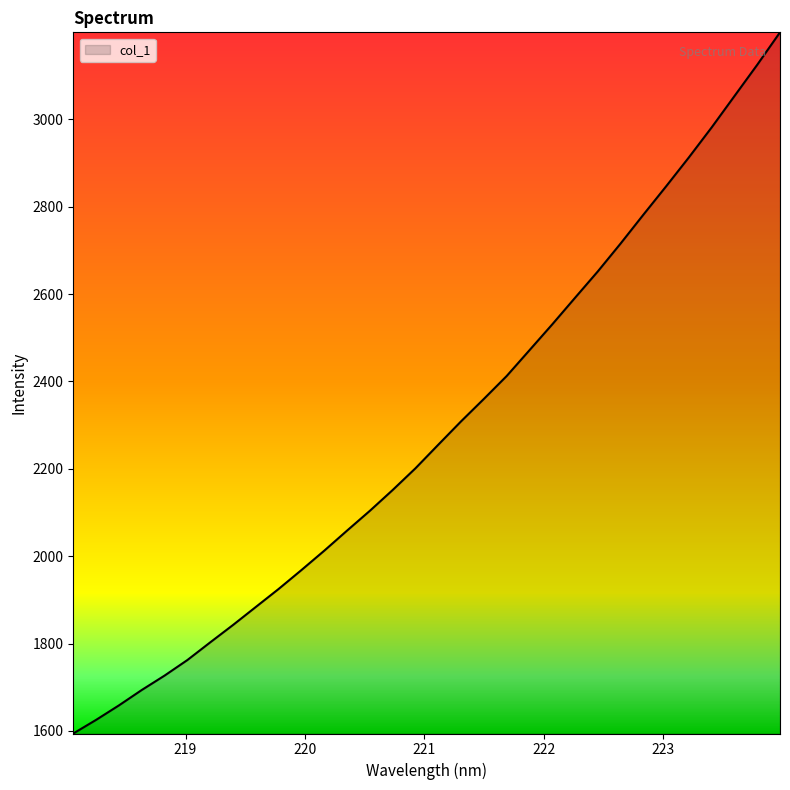

What is the greatest value displayed?

3199.1